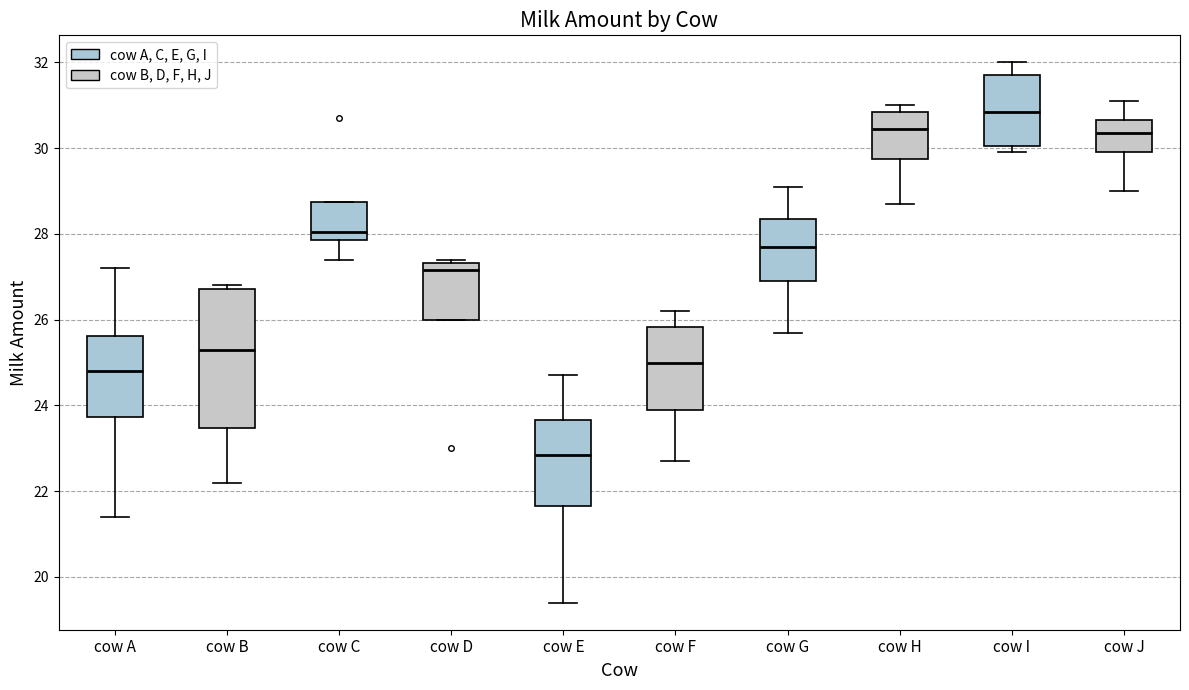

Where is the upper edge of the box for cow E on the y-axis? The values are not printed on the chart, so give them approximately, as read against the axis.

23.6